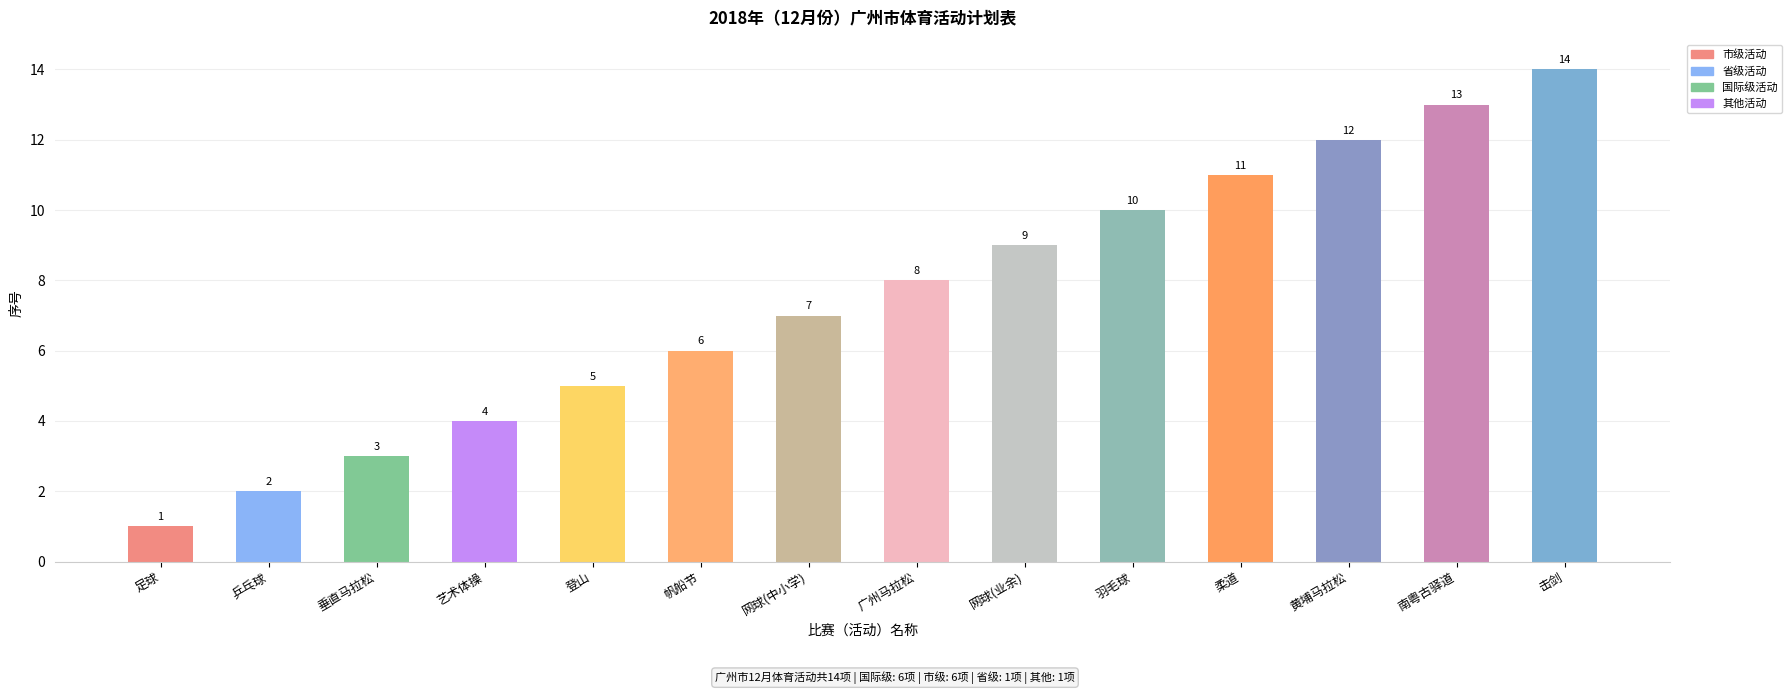

Which label corresponds to the smallest value in the chart?

足球